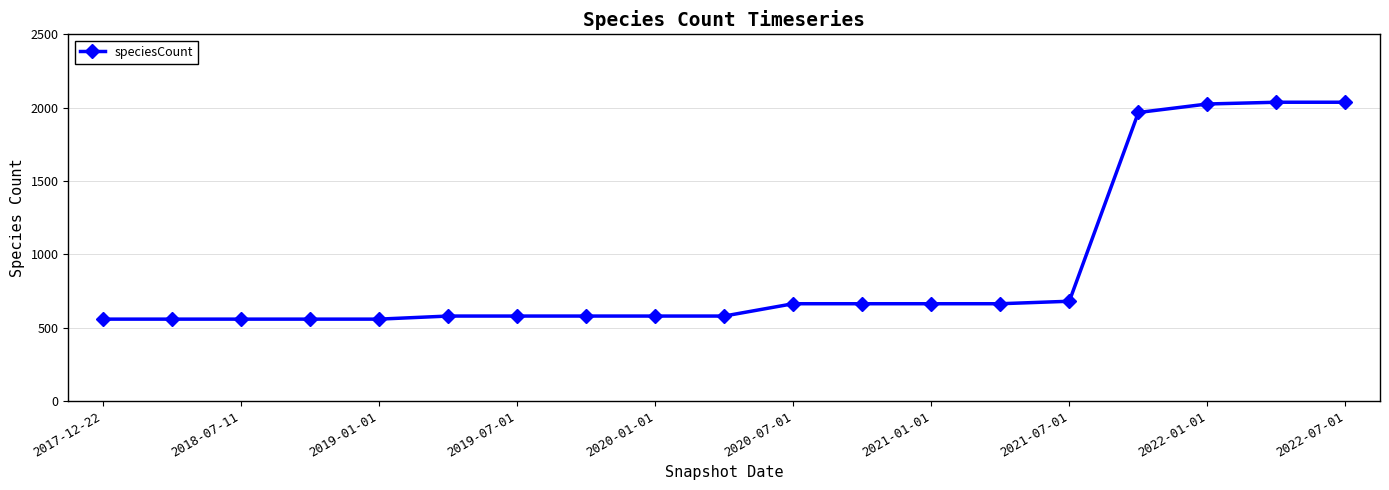

What is the greatest value displayed?

2037